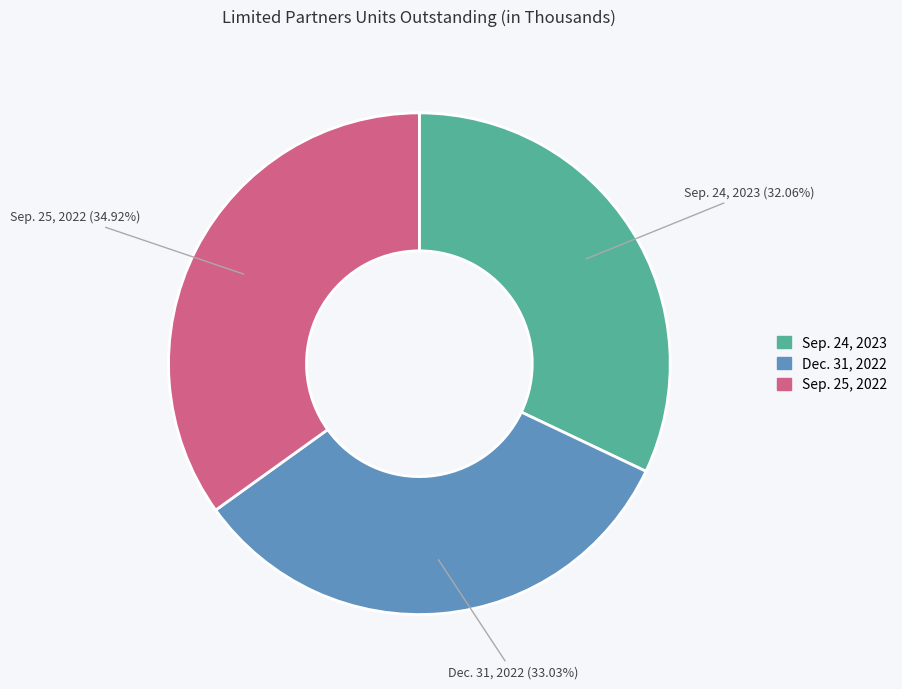

Count the number of slices in the pie.

3